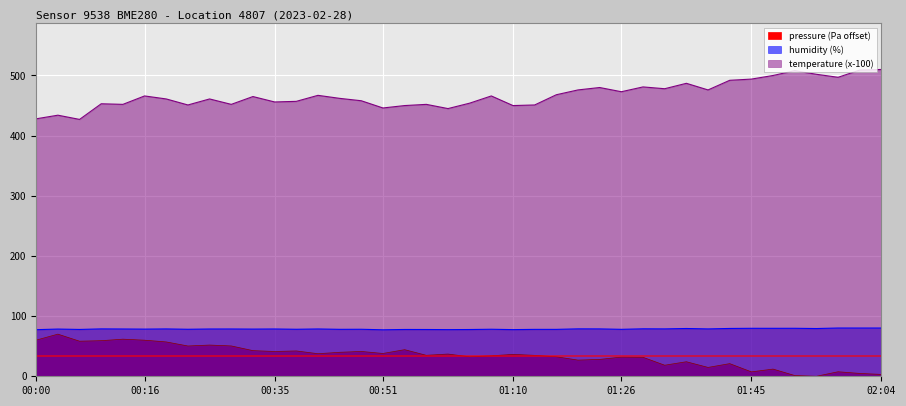

Reading left to right, list all the values displayed in this chart.

pressure: 60.1	70.1	58.3	59.2	61.7	60.0	57.1	50.4	51.9	50.5	42.6	41.2	42.1	37.5	39.9	41.3	37.9	44.2	34.9	37.0	32.4	34.0	36.4	34.8	32.4	26.9	28.1	31.9	31.6	18.4	24.2	14.8	21.0	7.3	12.0	1.2	0.0	7.5	4.8	3.1
humidity: 77.5	78.5	77.8	78.8	78.6	78.4	78.7	78.1	78.6	78.6	78.4	78.6	78.1	78.7	78.0	78.1	77.3	77.8	77.8	77.5	77.7	78.2	77.6	78.0	78.0	78.8	78.8	78.0	78.9	78.8	79.4	78.7	79.5	79.8	79.7	79.8	79.4	80.2	80.2	80.2
temperature: 428.0	434.0	427.0	453.0	452.0	466.0	461.0	451.0	461.0	452.0	465.0	456.0	457.0	467.0	462.0	458.0	446.0	450.0	452.0	445.0	454.0	466.0	450.0	451.0	468.0	476.0	480.0	473.0	481.0	478.0	487.0	476.0	492.0	494.0	500.0	508.0	502.0	497.0	509.0	510.0